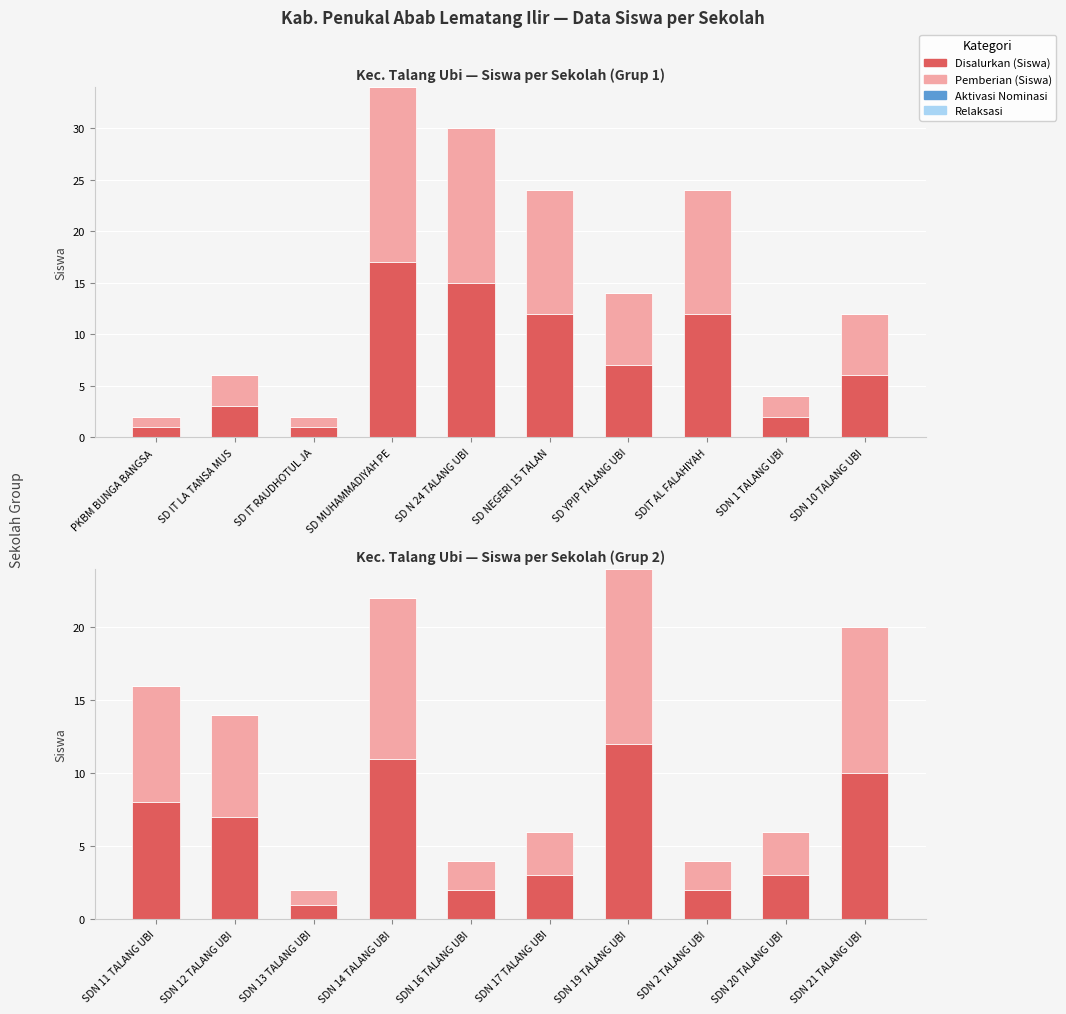

Which series has the largest range (max minus min)?

Disalurkan (Siswa)